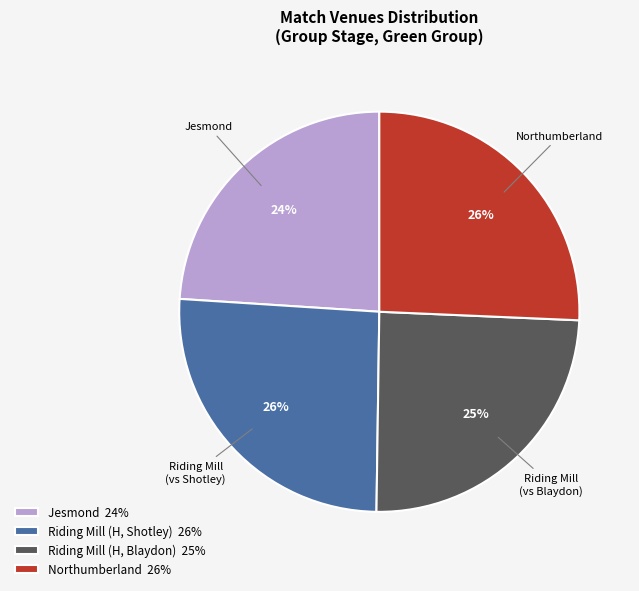

Approximately how many times larger is the value at Jesmond 24% compared to Riding Mill (H, Shotley) 26%?

0.9